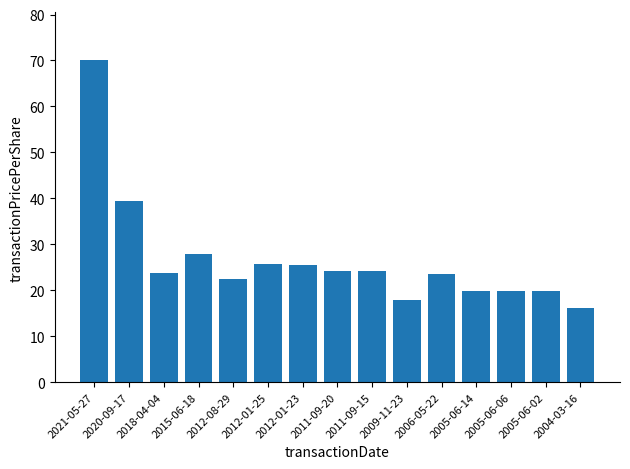

Count the number of data series in this chart.

1